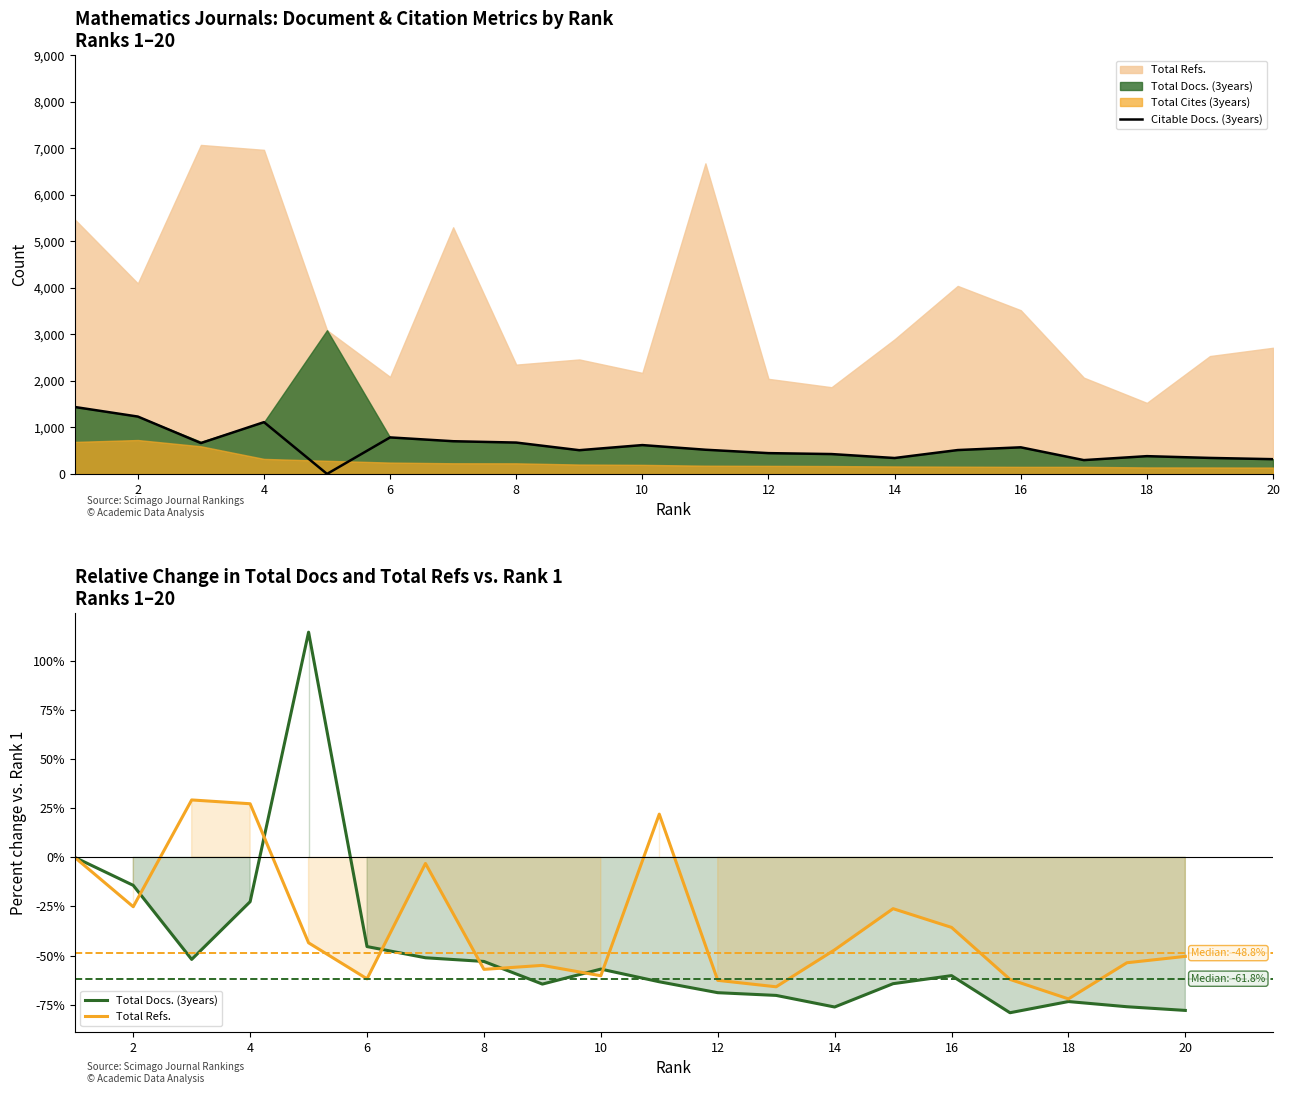

The Total Refs. series shows -30.7 at 18. True or false?

False